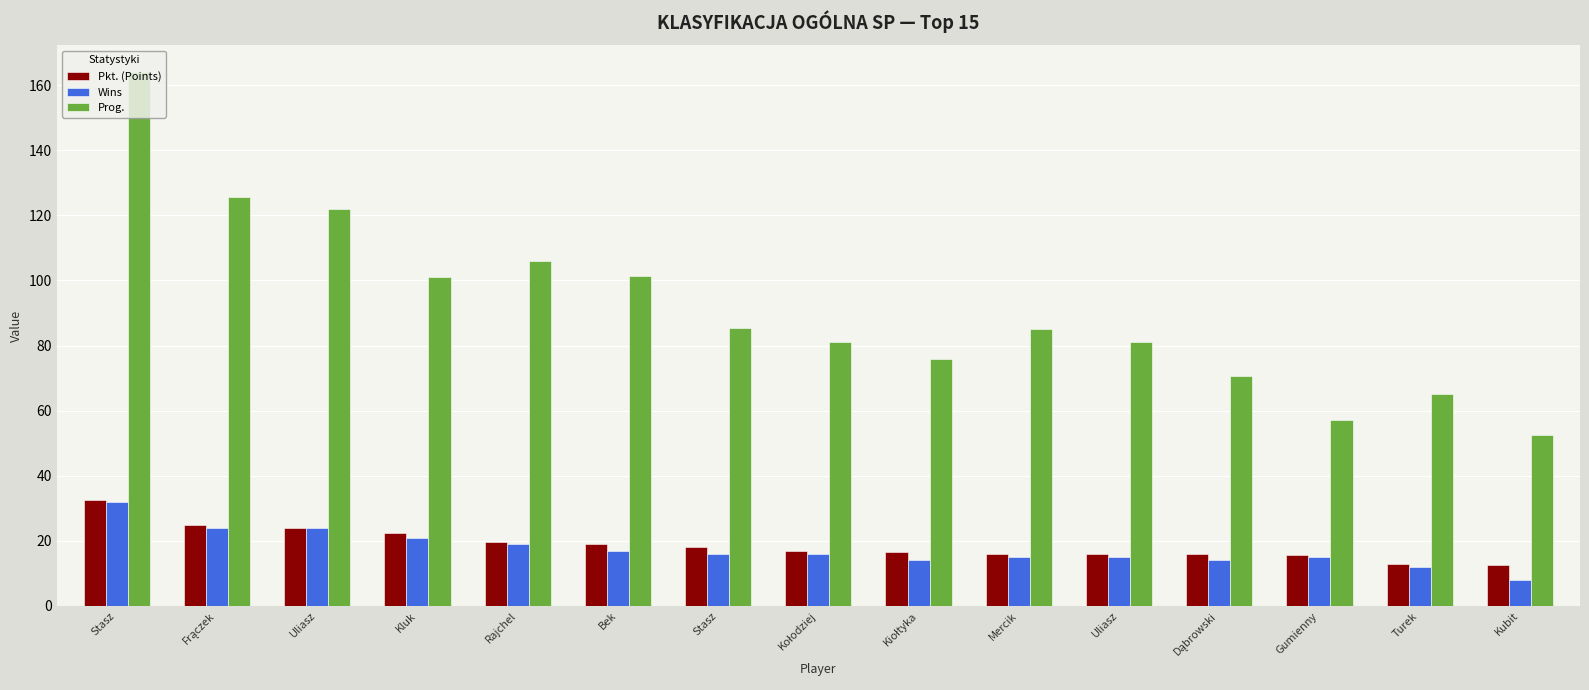

What are all the series names shown in the legend?

Pkt. (Points), Wins, Prog.